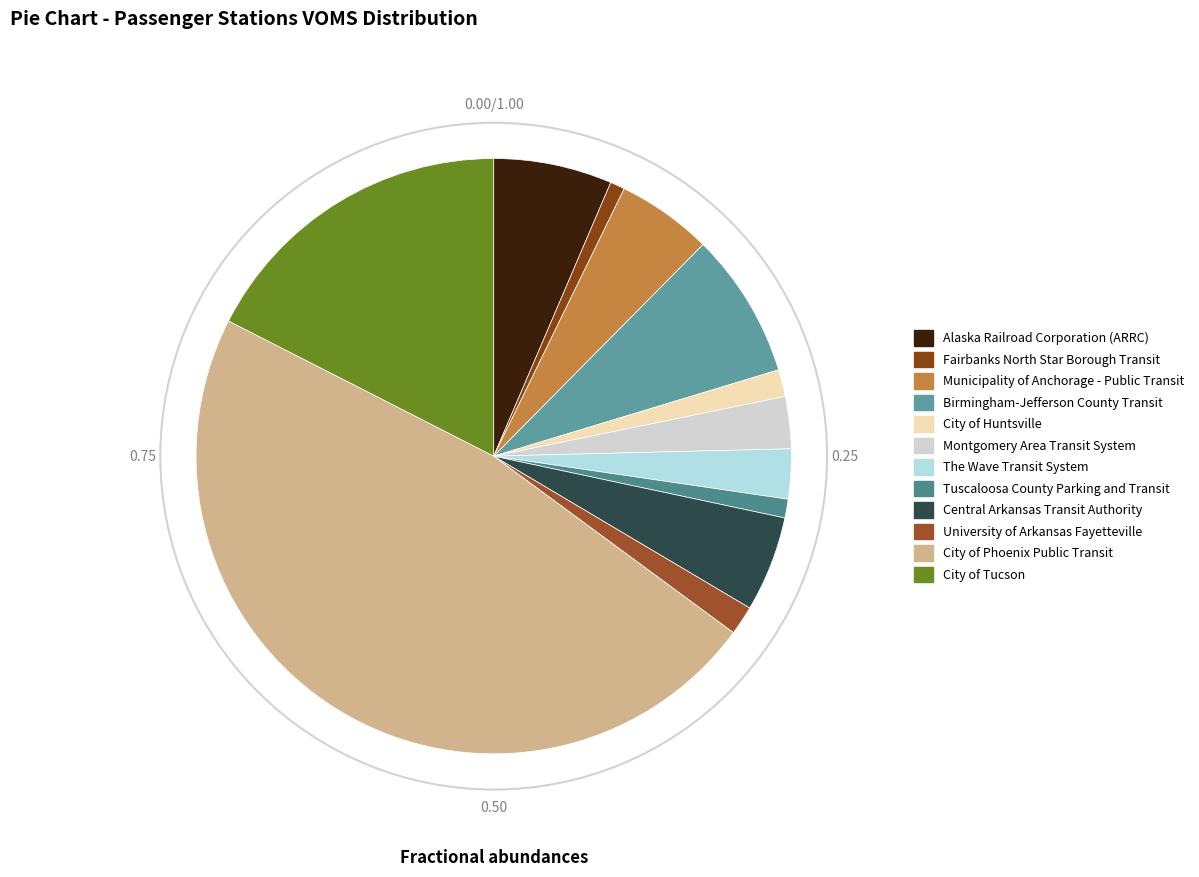

What is the change in value from Alaska Railroad Corporation (ARRC) to Montgomery Area Transit System?

-32